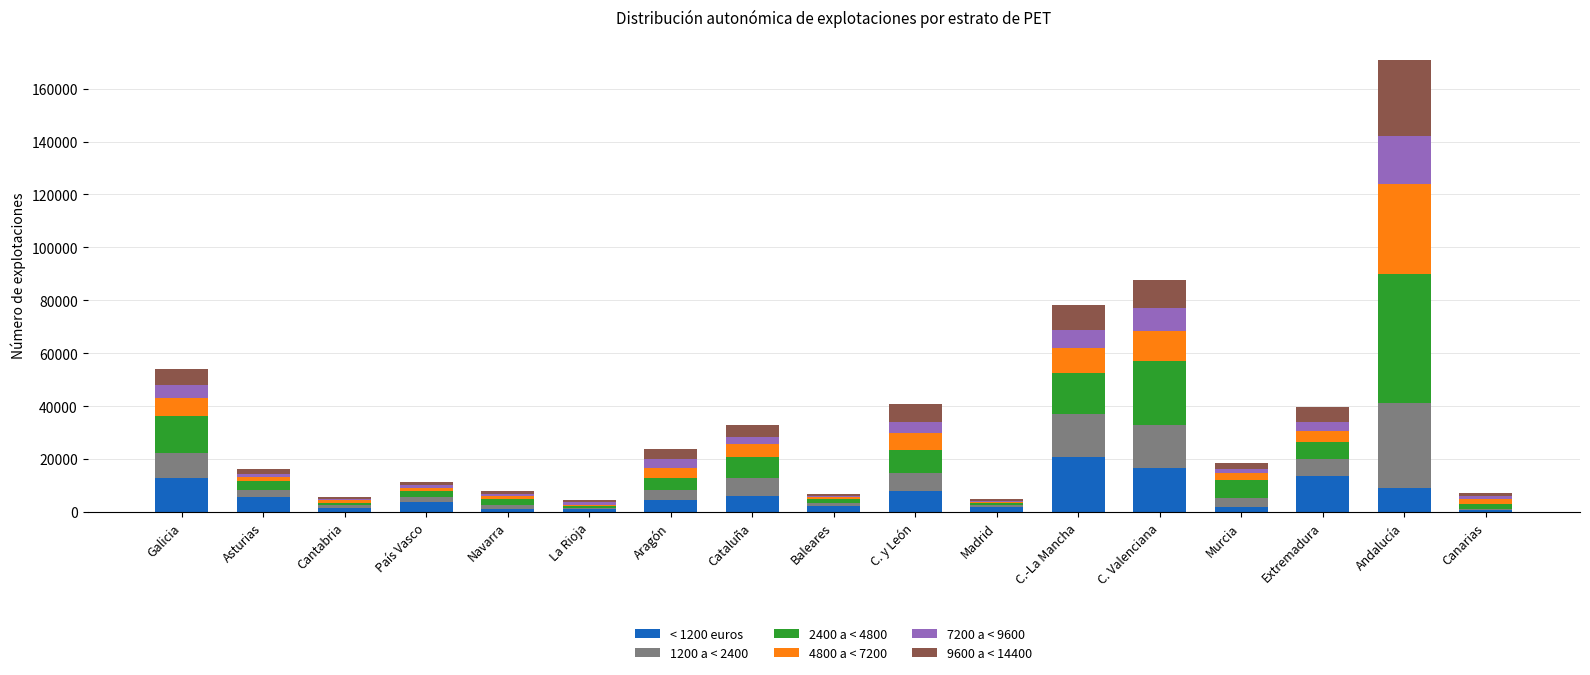

What is the total value across all series at Murcia?

18343